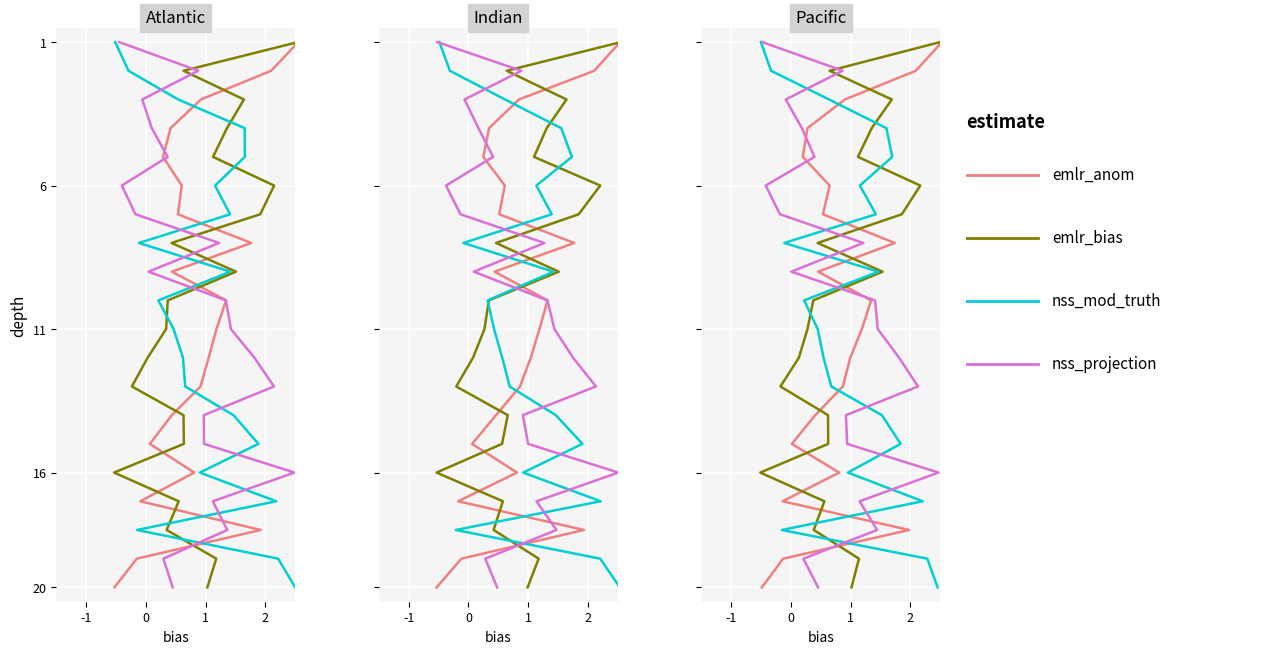

Is it true that emlr_bias equals 12 at 8?

False